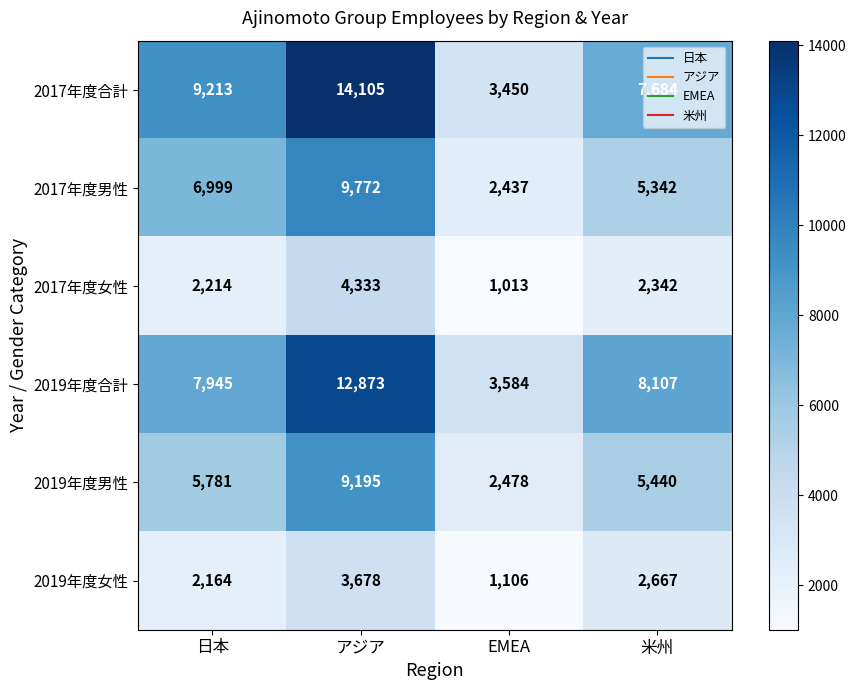

At which label does 2019年度合計 first exceed 8107?

アジア